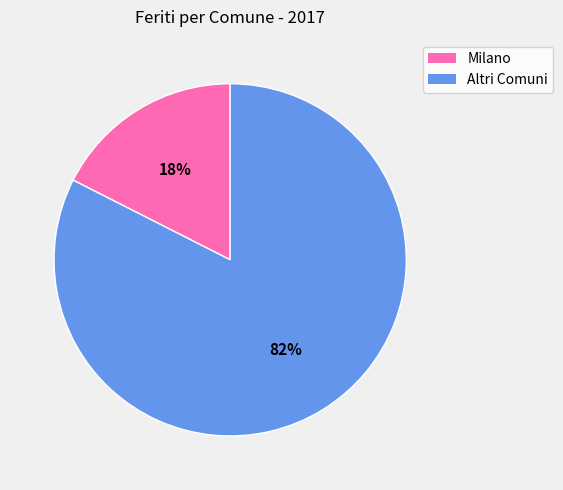

Is there a majority slice in this chart?

Yes